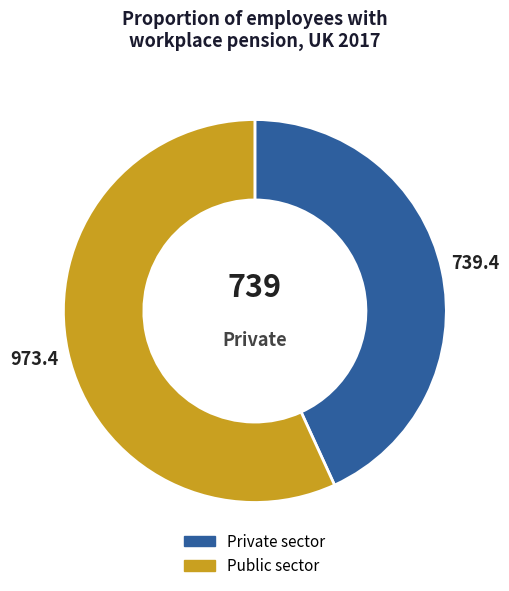

How many slices are in this pie chart?

2